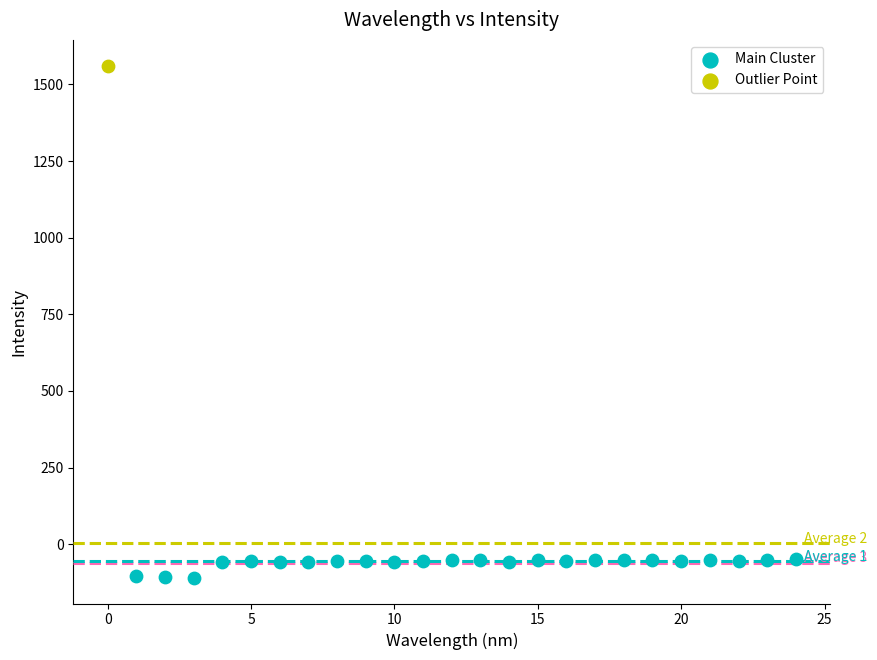

What are all the series names shown in the legend?

Main Cluster, Outlier Point